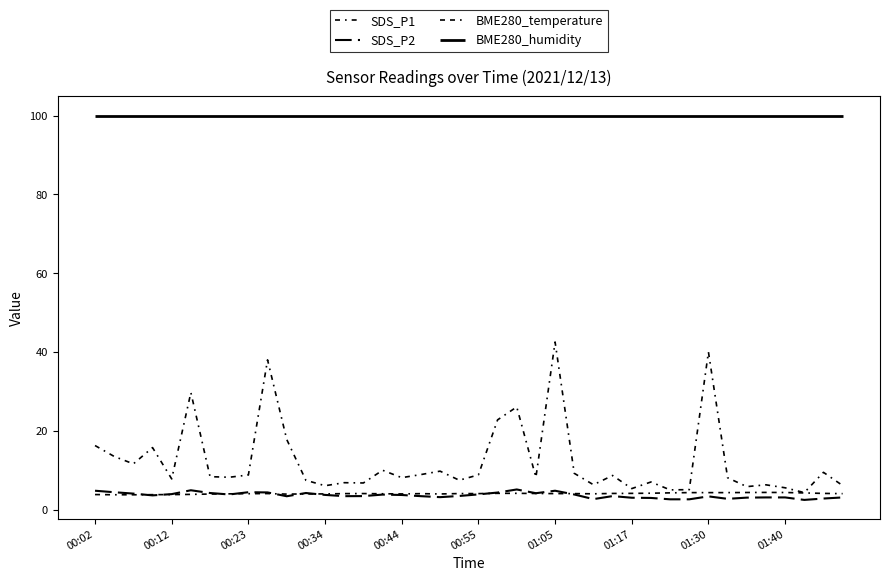

In SDS_P2, how many points are lower than both neighbors (excluding endpoints)?

9